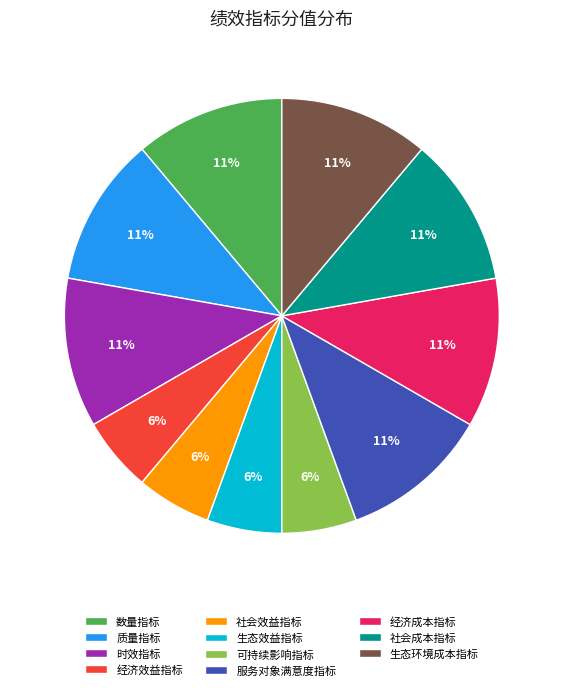

To the nearest percent, what is the average slice percentage?

9%